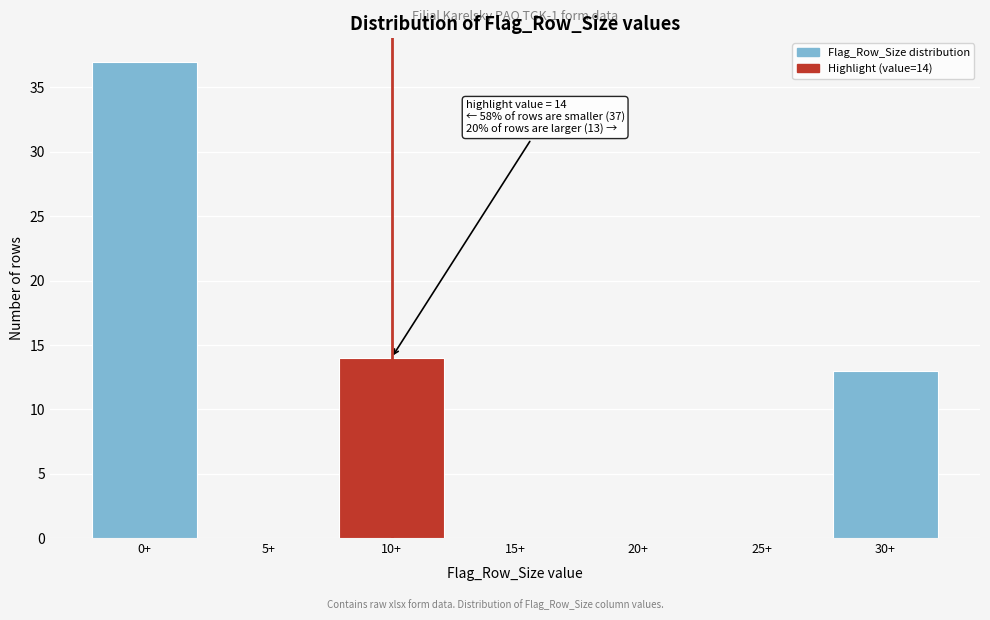

Reading left to right, what are all the values shown in this chart?

0+=37	5+=0	10+=14	15+=0	20+=0	25+=0	30+=13